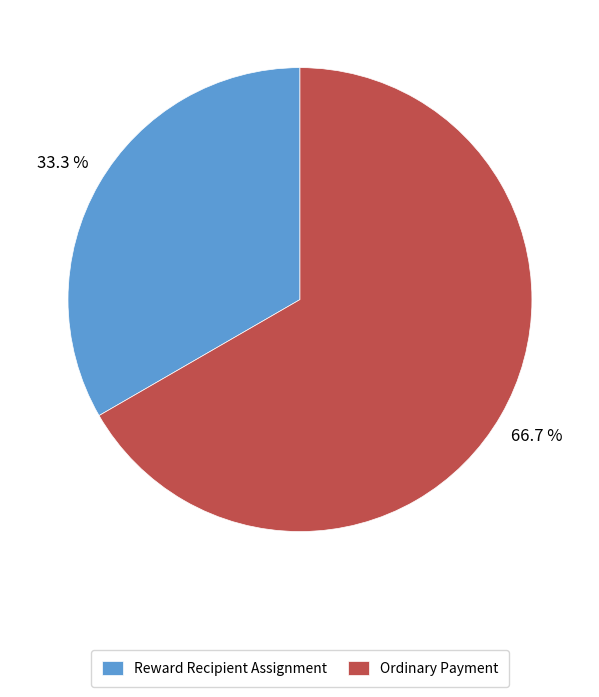

Between Ordinary Payment and Reward Recipient Assignment, which is larger?

Ordinary Payment